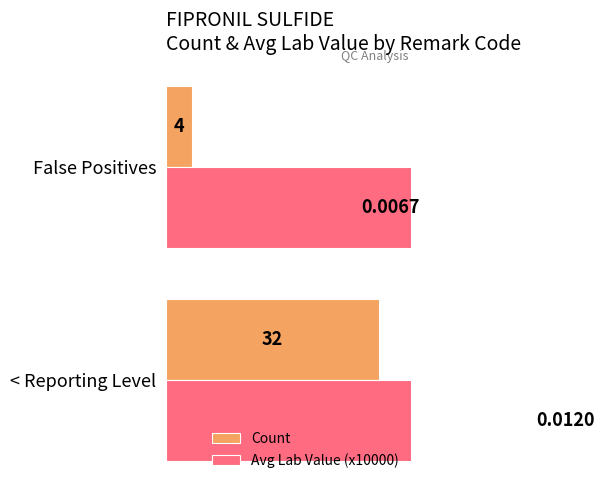

True or false: Count has a value of 4.0 at False Positives.

True